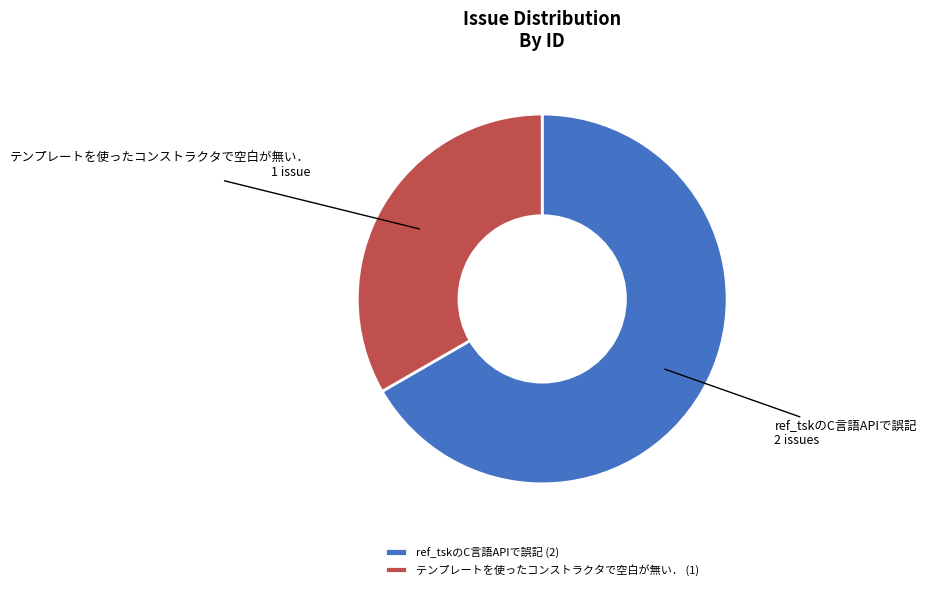

How many segments does this pie chart have?

2